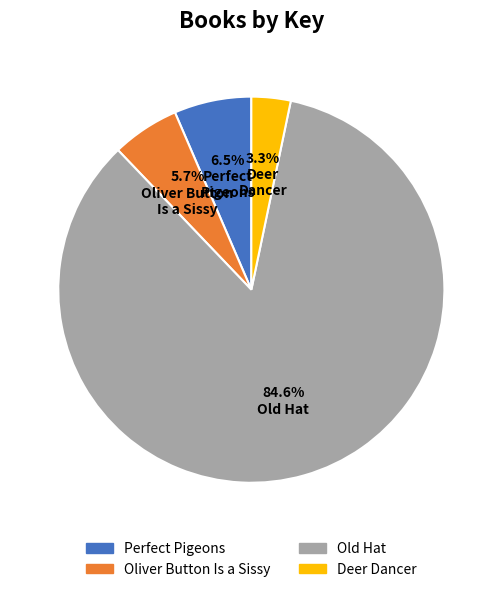

Which category has the biggest portion of the pie?

Old Hat